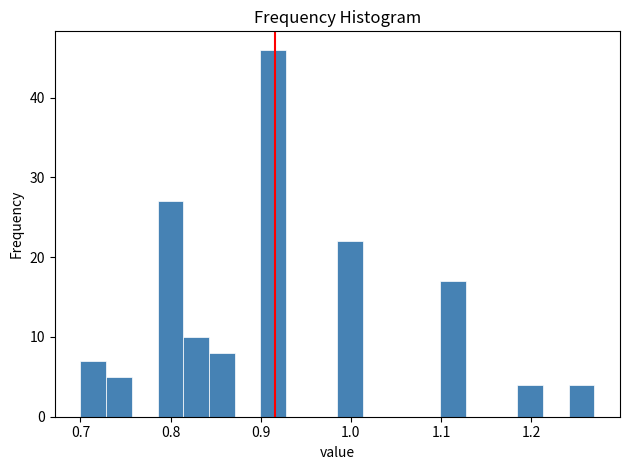

Read against the x-axis, roughly where is the centre of the tallest bar?

0.91